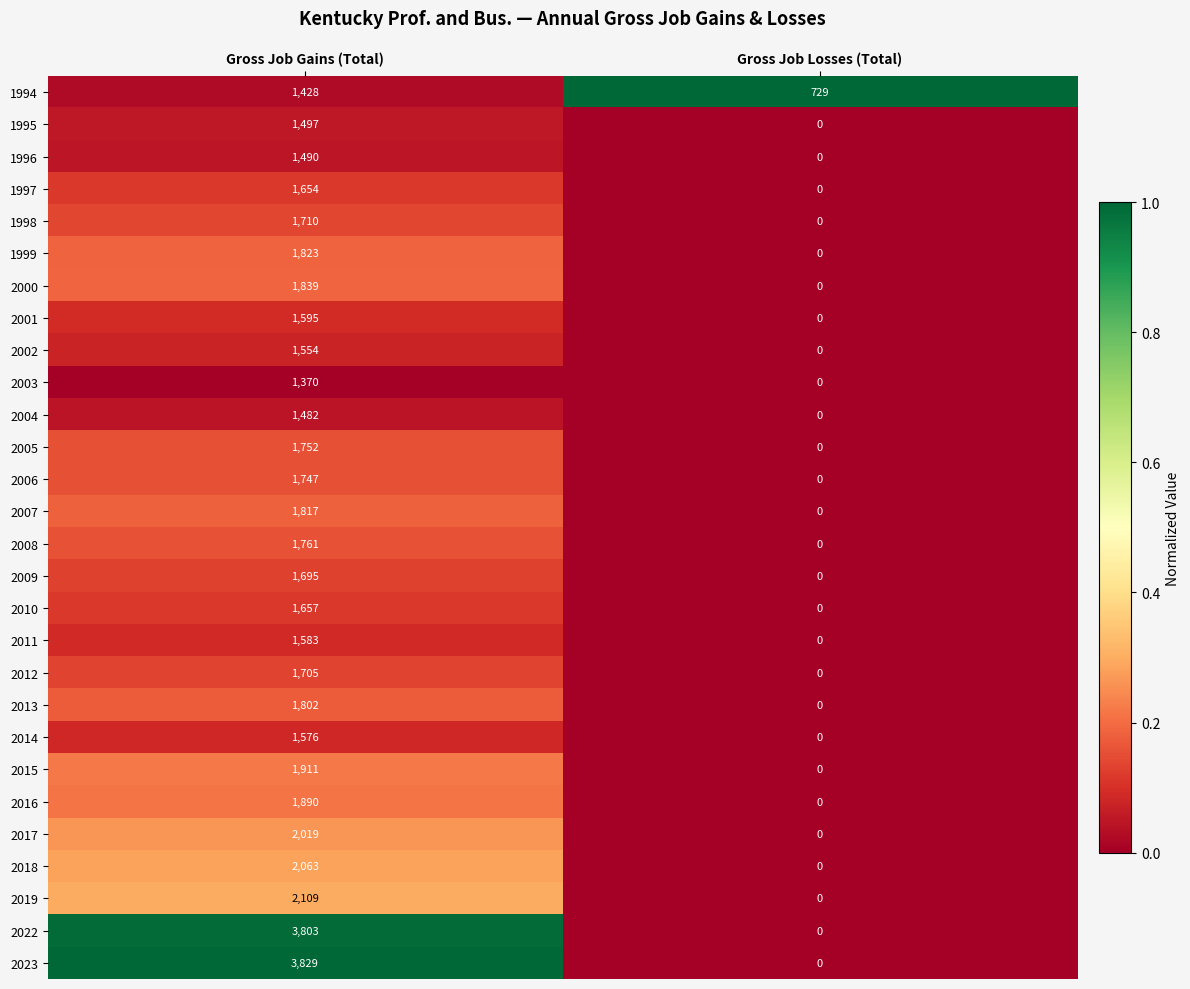

Where is 2012 nearest to the value 852?

Gross Job Losses (Total)